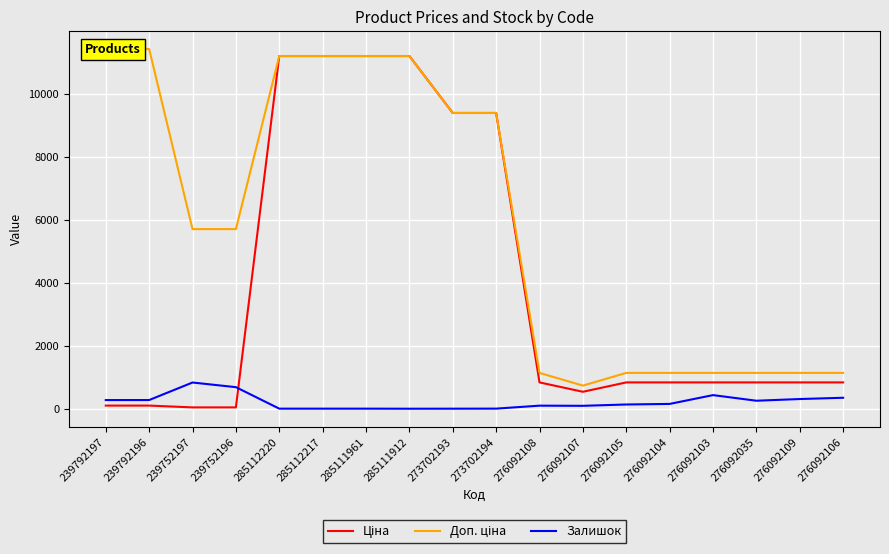

The value of Залишок at 239792197 is 289.0. True or false?

True